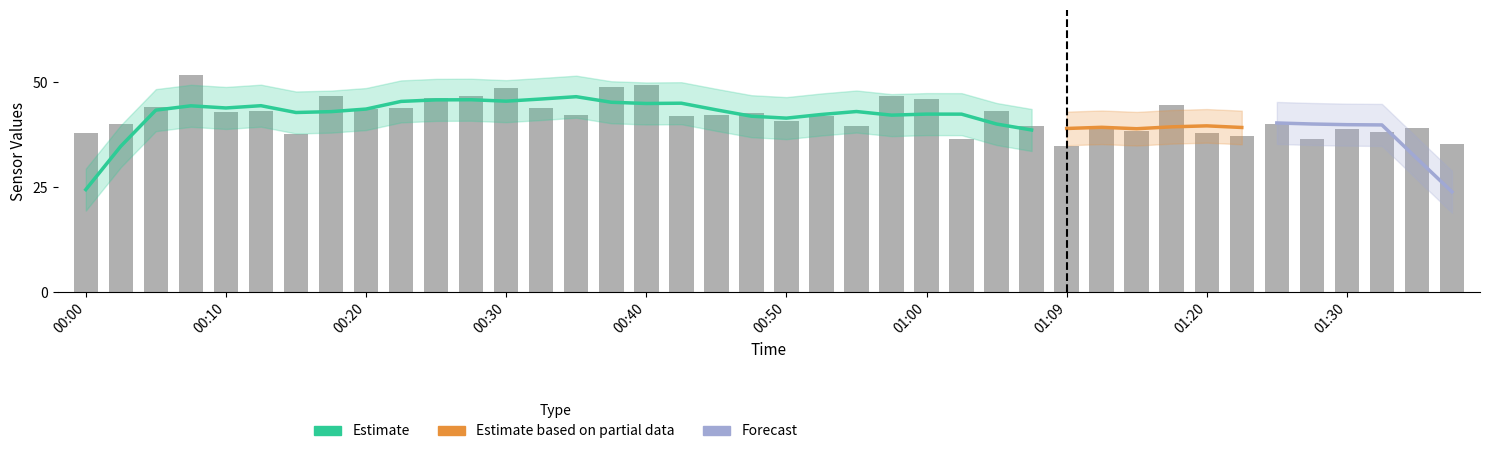

Which category has the highest value in the SDS_P1 series?

00:08